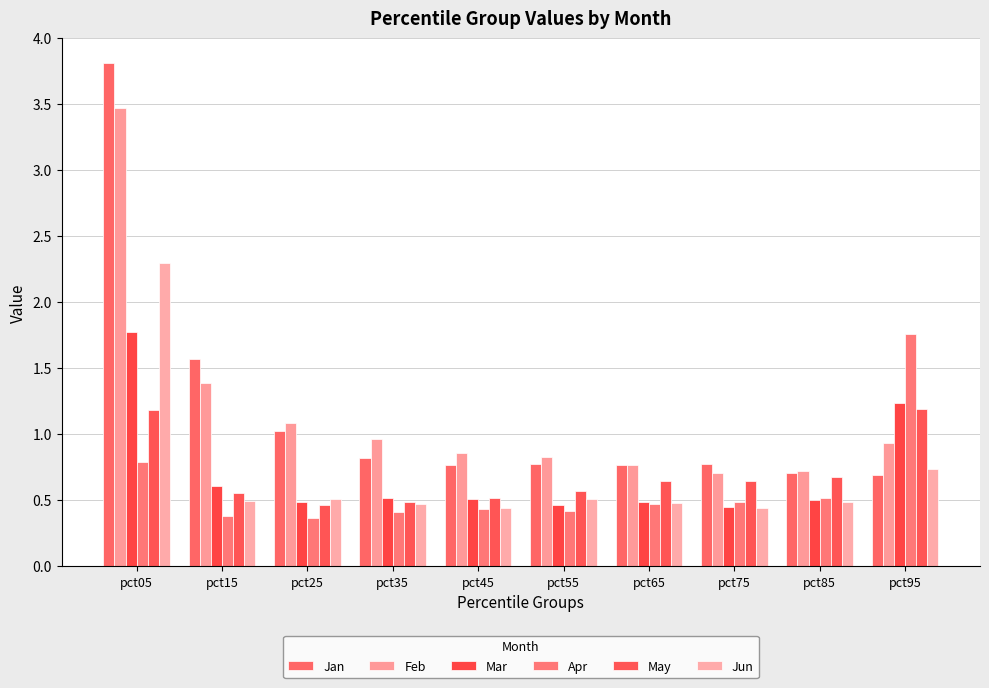

What is the value of the Apr bar at the 8th from the left?

0.5